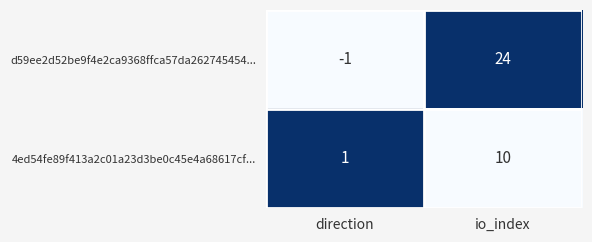

The value of 4ed54fe89f413a2c01a23d3be0c45e4a68617cf... at direction is 1. True or false?

True